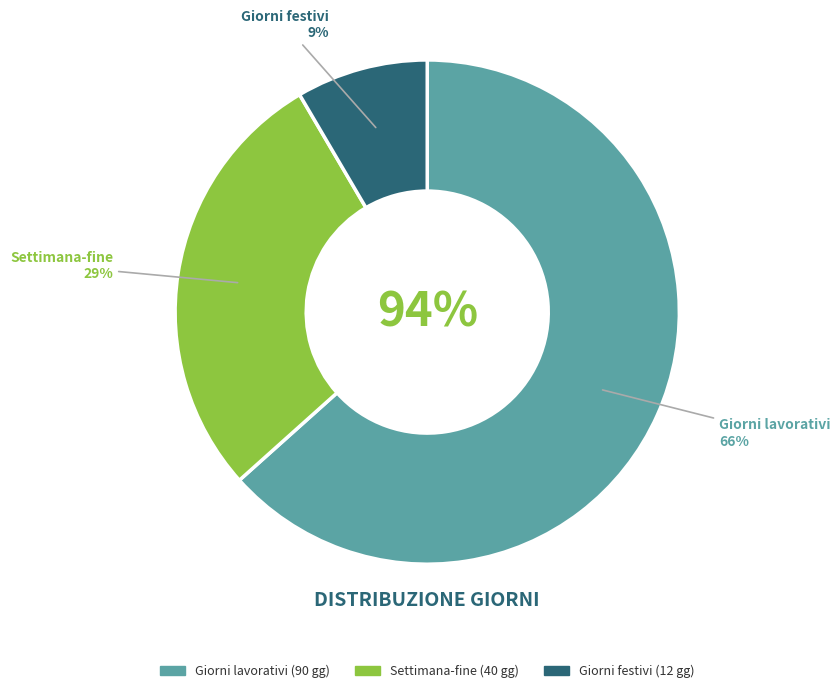

Is Settimana-fine the majority of the pie?

No